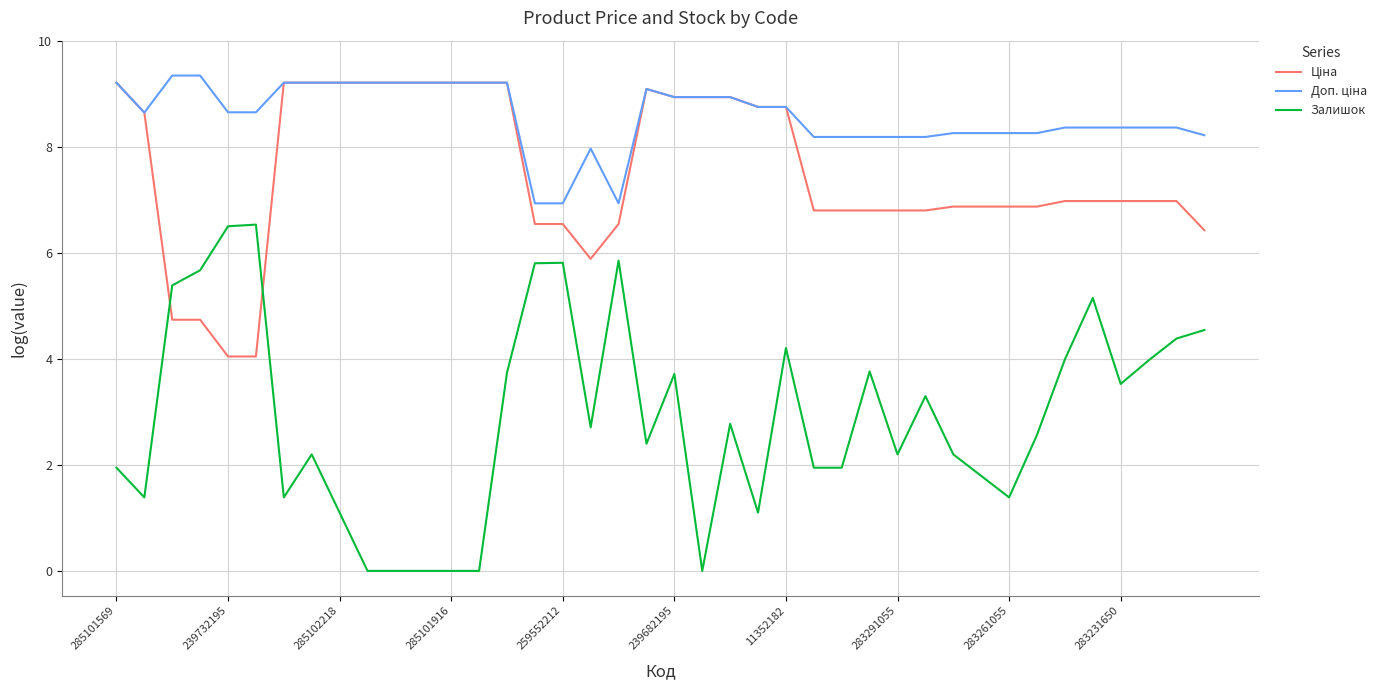

What is the greatest value displayed?

9.3